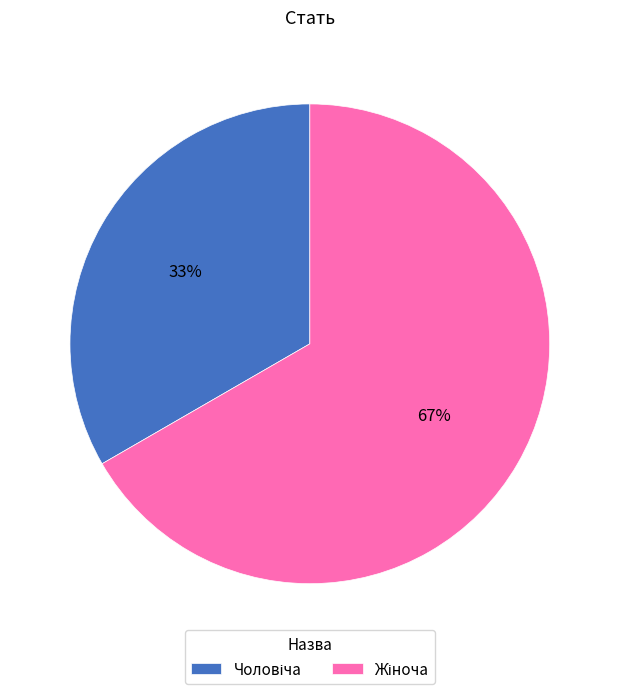

To the nearest percent, what is the average slice percentage?

50%